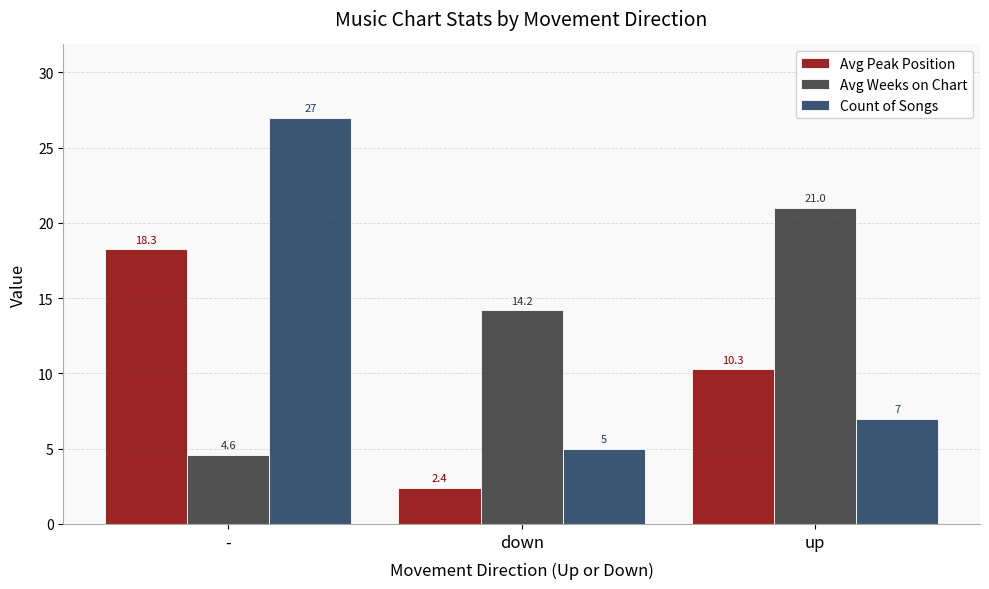

Between - and up, which series saw the biggest shift?

Count of Songs